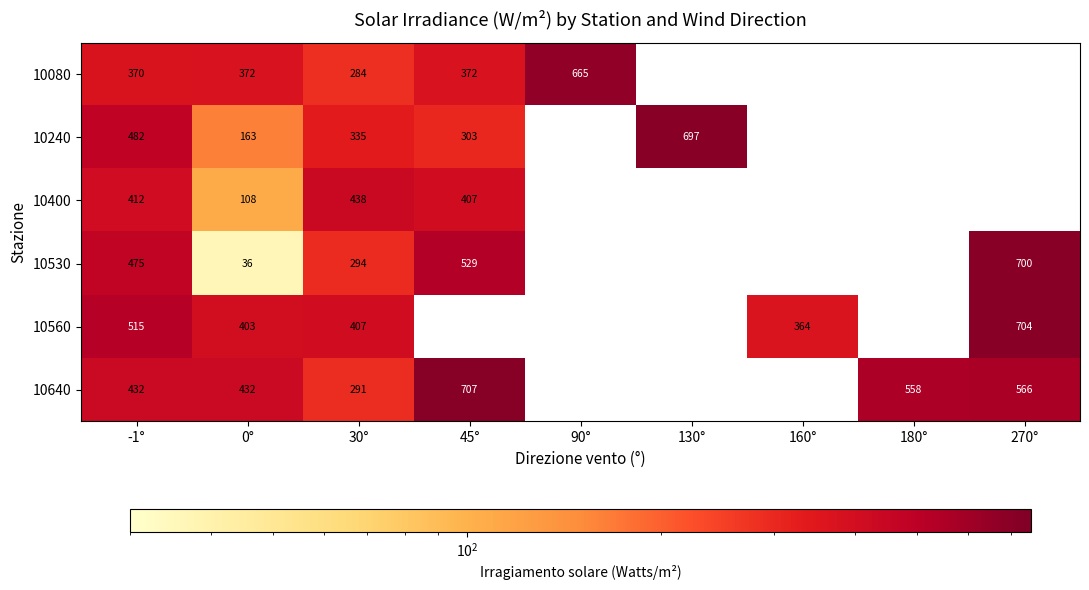

Count the number of categories in the chart.

9